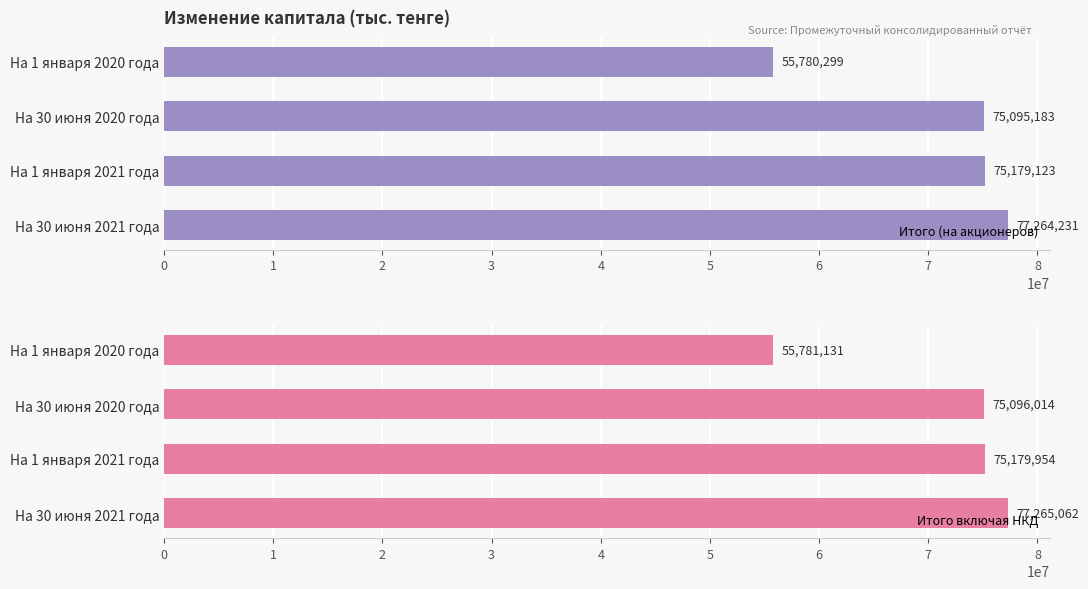

List the series in order of their overall mean, highest first.

Итого включая НКД, Итого (на акционеров)